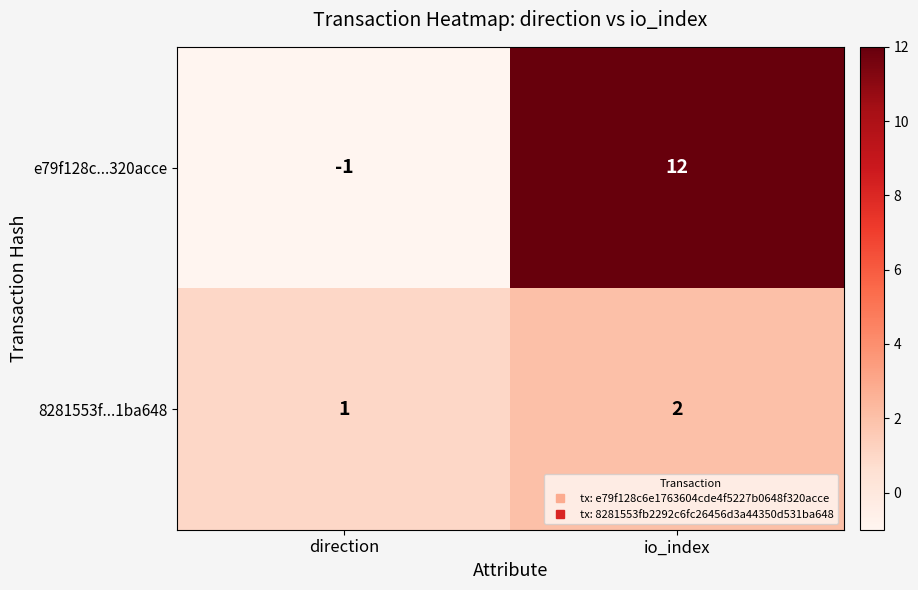

Reading left to right, transcribe all the data shown in this chart.

e79f128c...320acce: direction=-1	io_index=12
8281553f...1ba648: direction=1	io_index=2